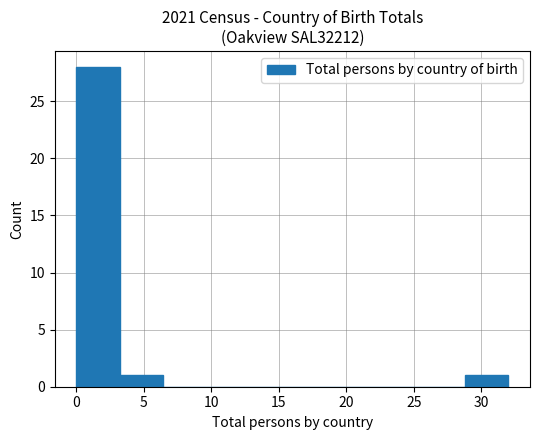

Reading left to right, list every bar in this chart as the range it spans on the x-axis followed by its height. Neither the bar edges nor the heights are printed on the chart, so give them approximately, as read against the axes.

0.0 to 3.2: 28
3.2 to 6.4: 1
6.4 to 9.6: 0
9.6 to 12.8: 0
12.8 to 16.0: 0
16.0 to 19.2: 0
19.2 to 22.4: 0
22.4 to 25.6: 0
25.6 to 28.8: 0
28.8 to 32.0: 1